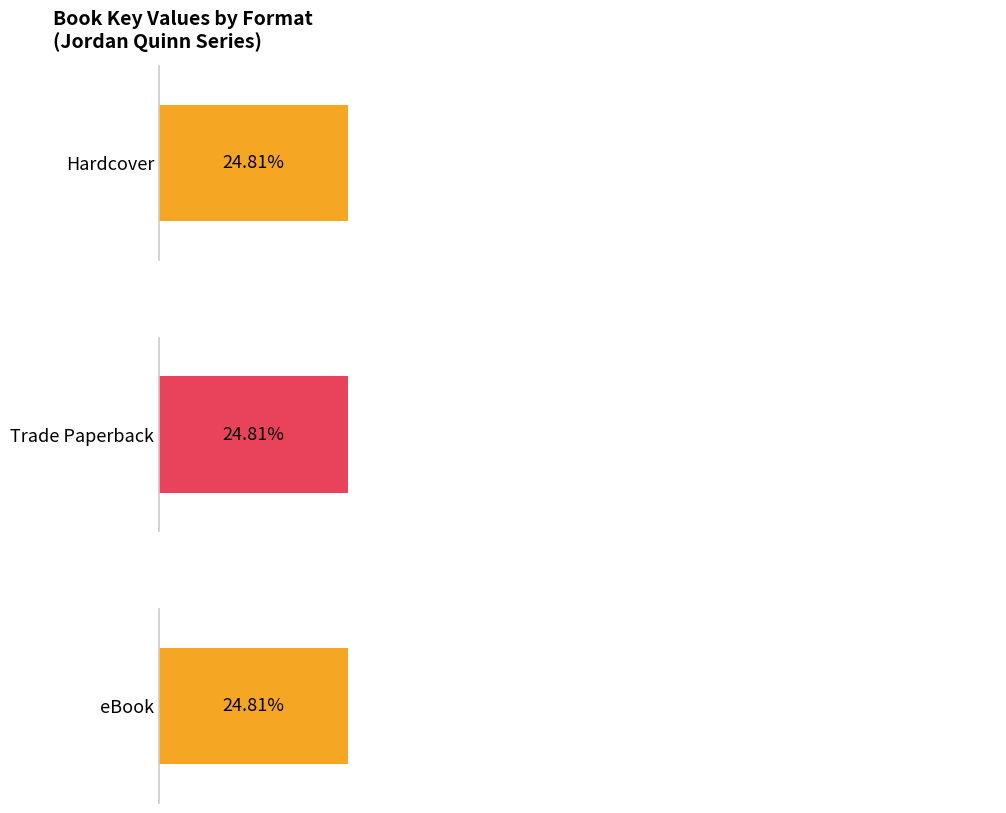

Is it true that Trade Paperback equals 123214088 at Pegasus Quest?

False